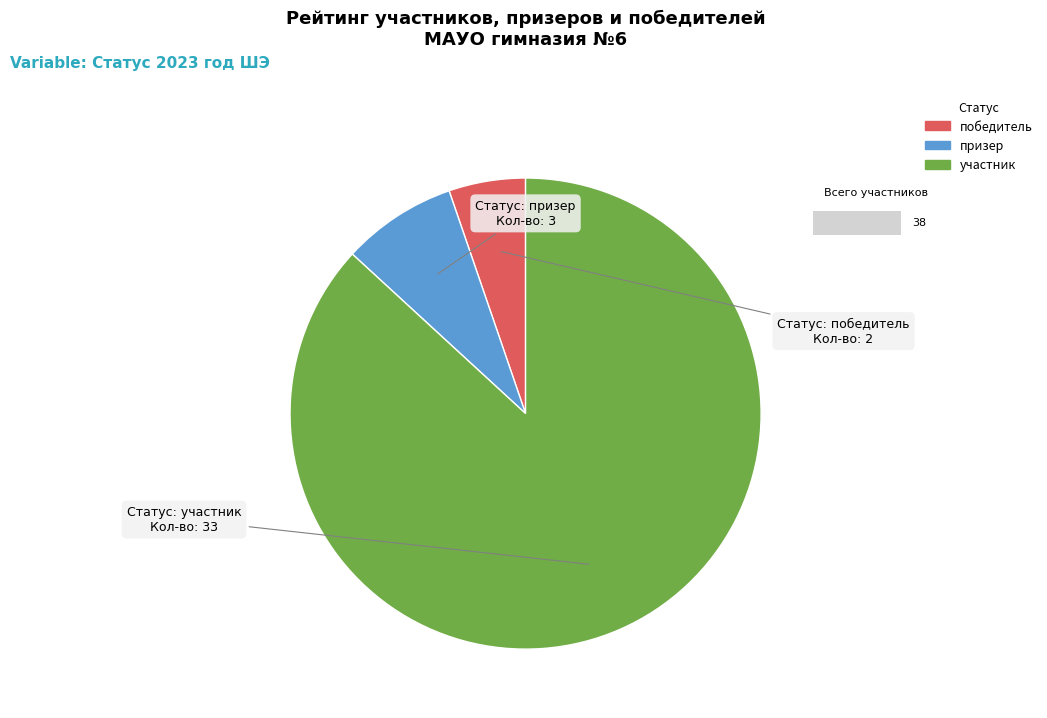

Between участник and победитель, which is larger?

участник